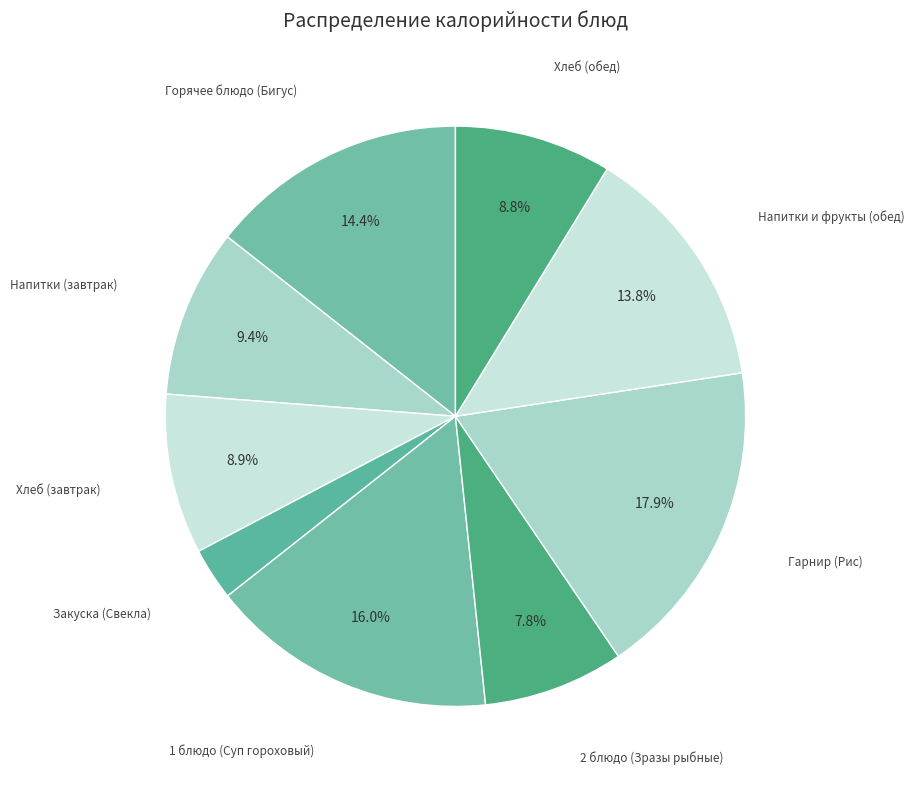

How many slices are in this pie chart?

9